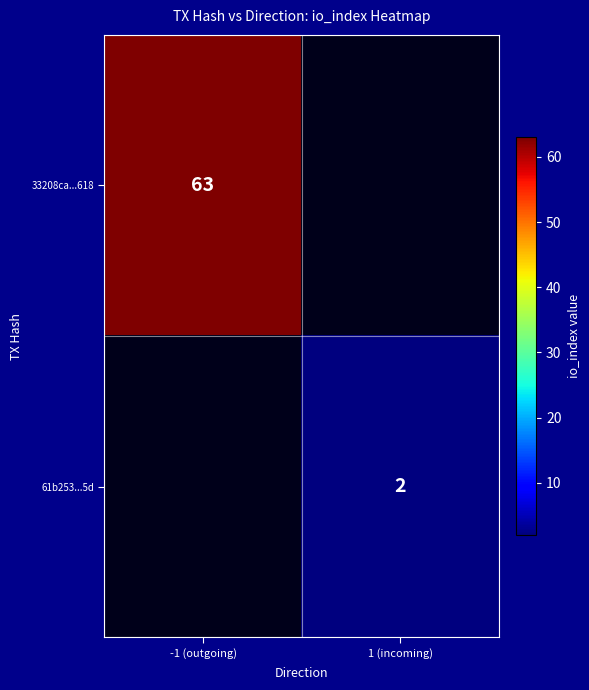

The value of 33208ca...618 at -1 (outgoing) is 107. True or false?

False